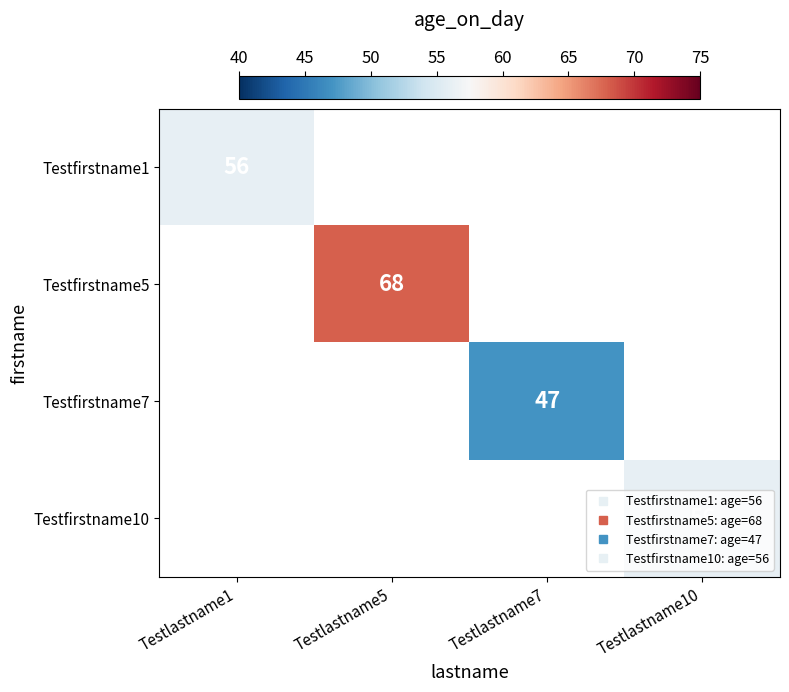

How many positive values does the Testfirstname10 series have?

1